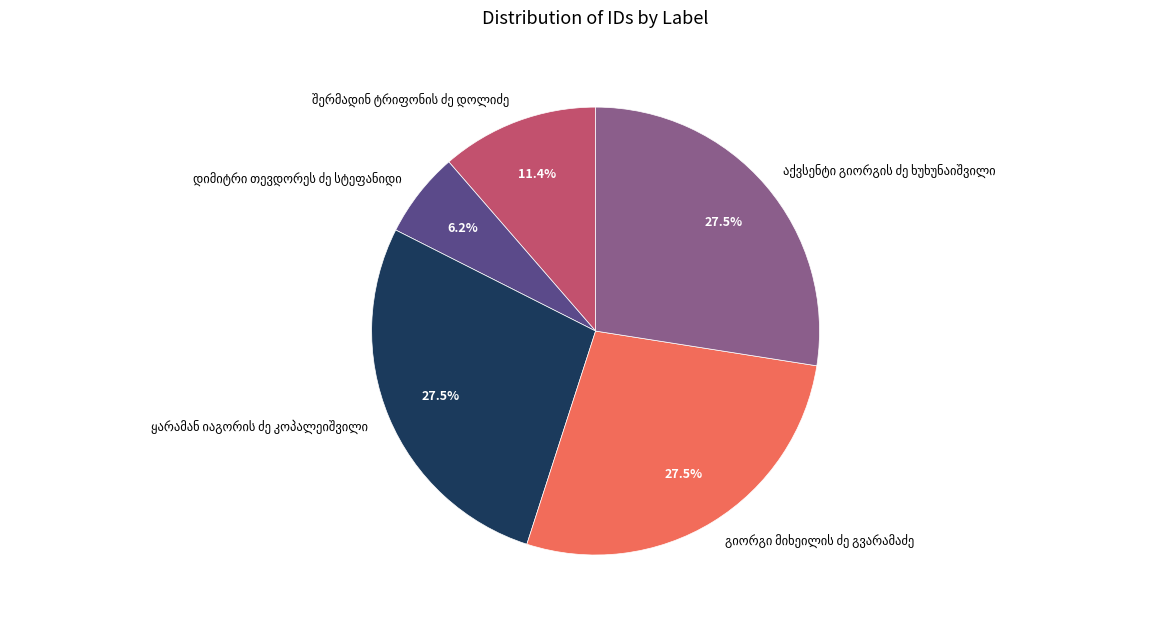

Is there a majority slice in this chart?

No